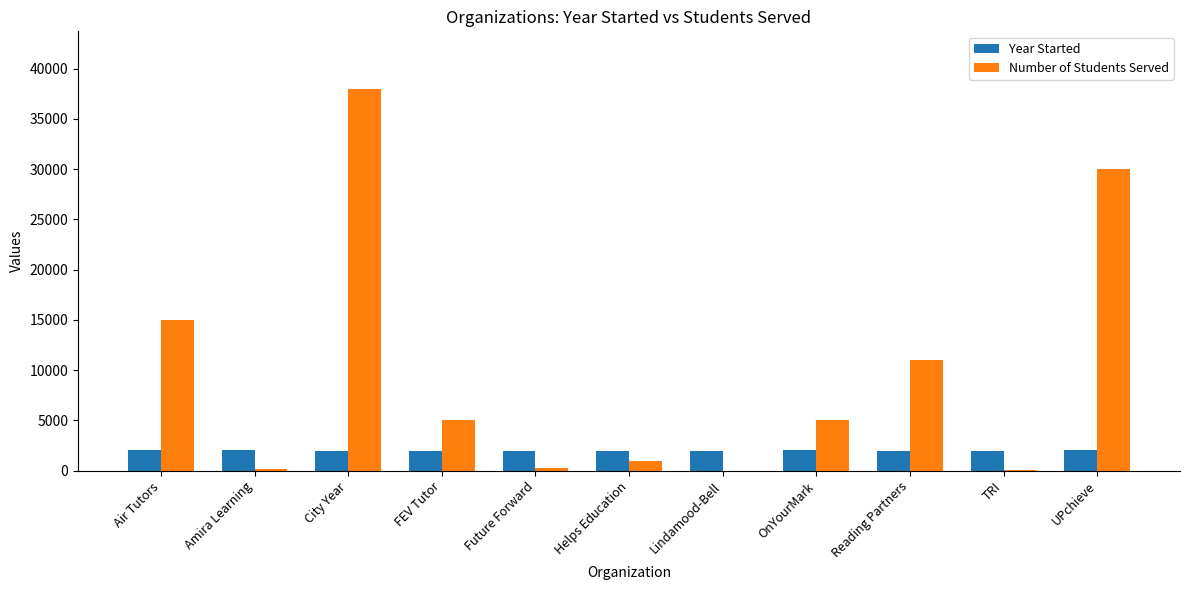

Which series changed the most between OnYourMark and UPchieve?

Number of Students Served